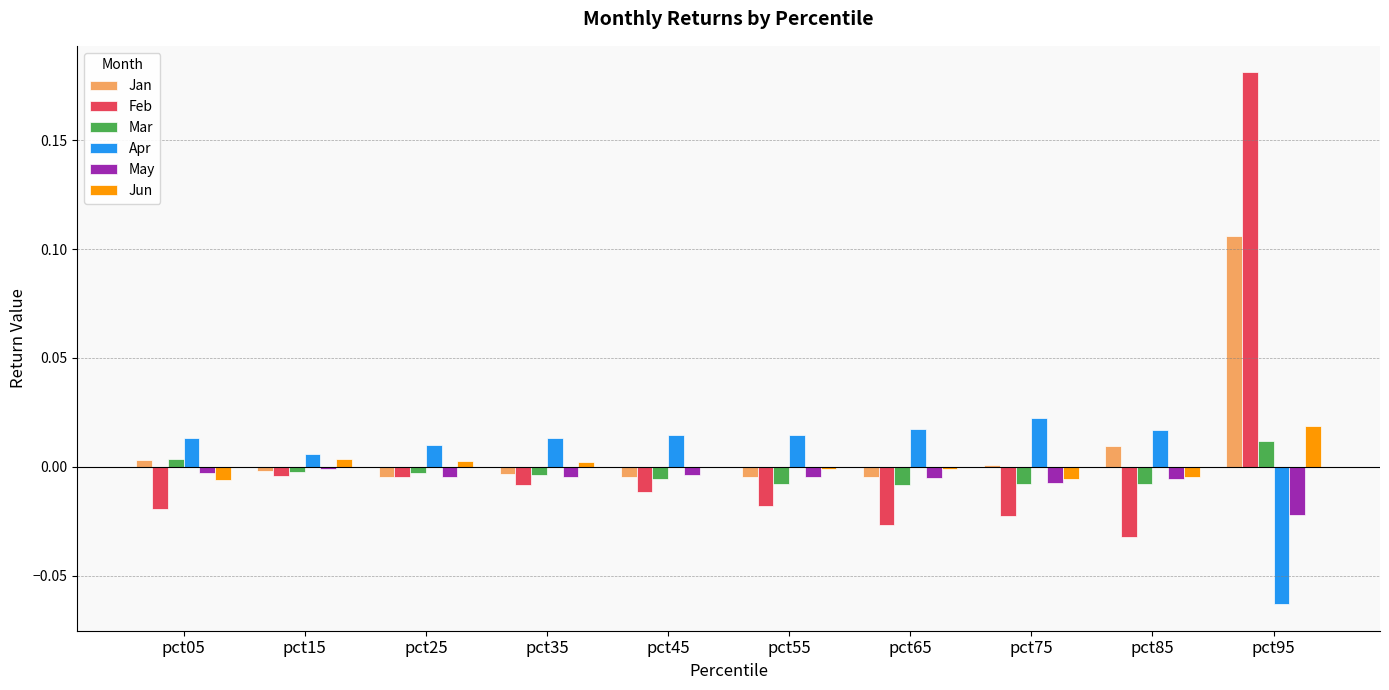

At which category is the sum across all series the highest?

pct95